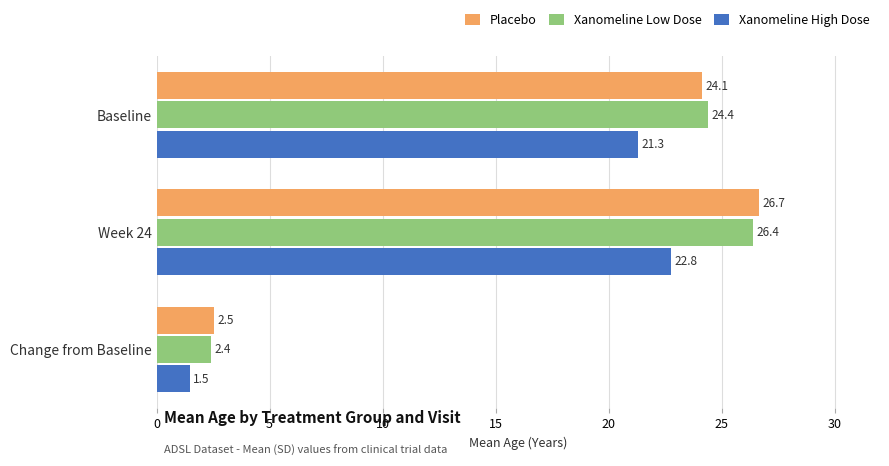

Which series has the widest spread of values?

Placebo